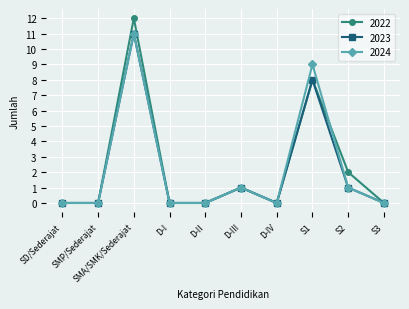

At which category is the sum across all series the highest?

SMA/SMK/Sederajat